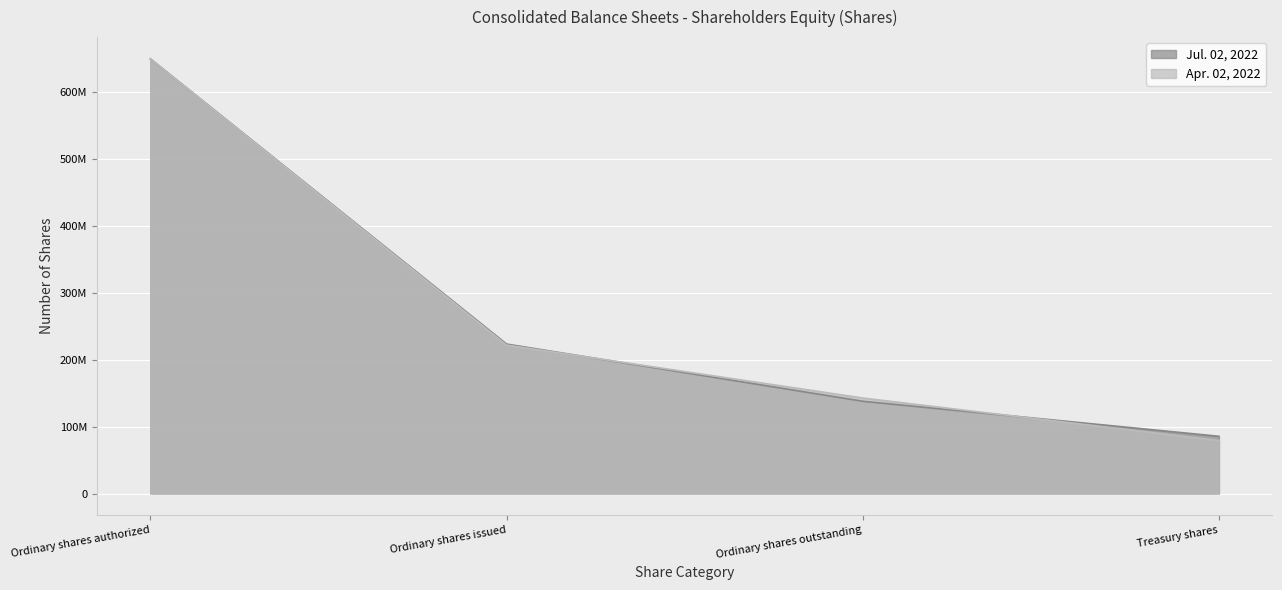

Reading right to left, list all the values displayed in this chart.

Jul. 02, 2022: 85546815	137956977	223503792	650000000
Apr. 02, 2022: 79161330	142806269	221967599	650000000